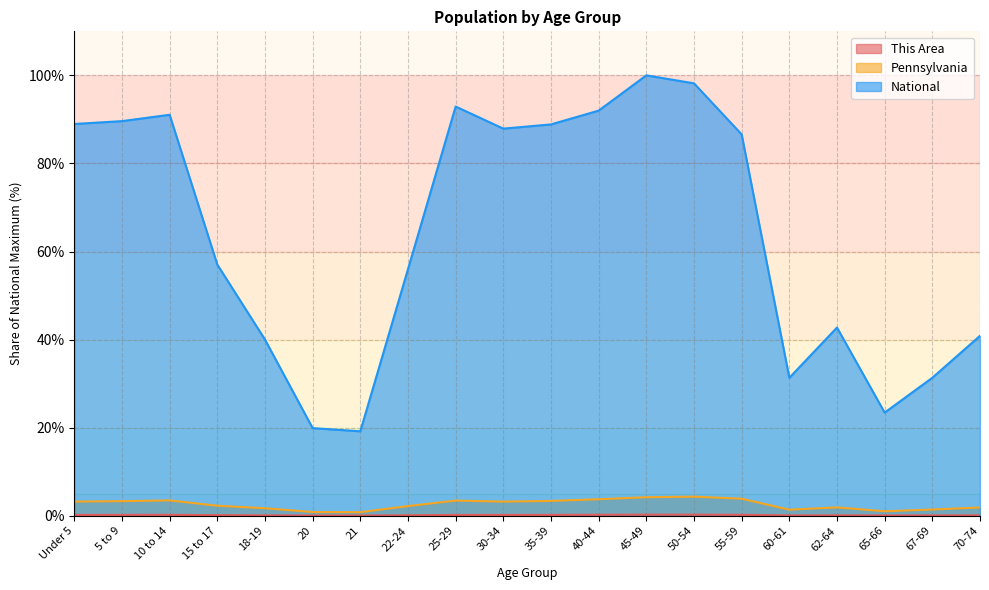

Where is This Area nearest to the value 0?

21